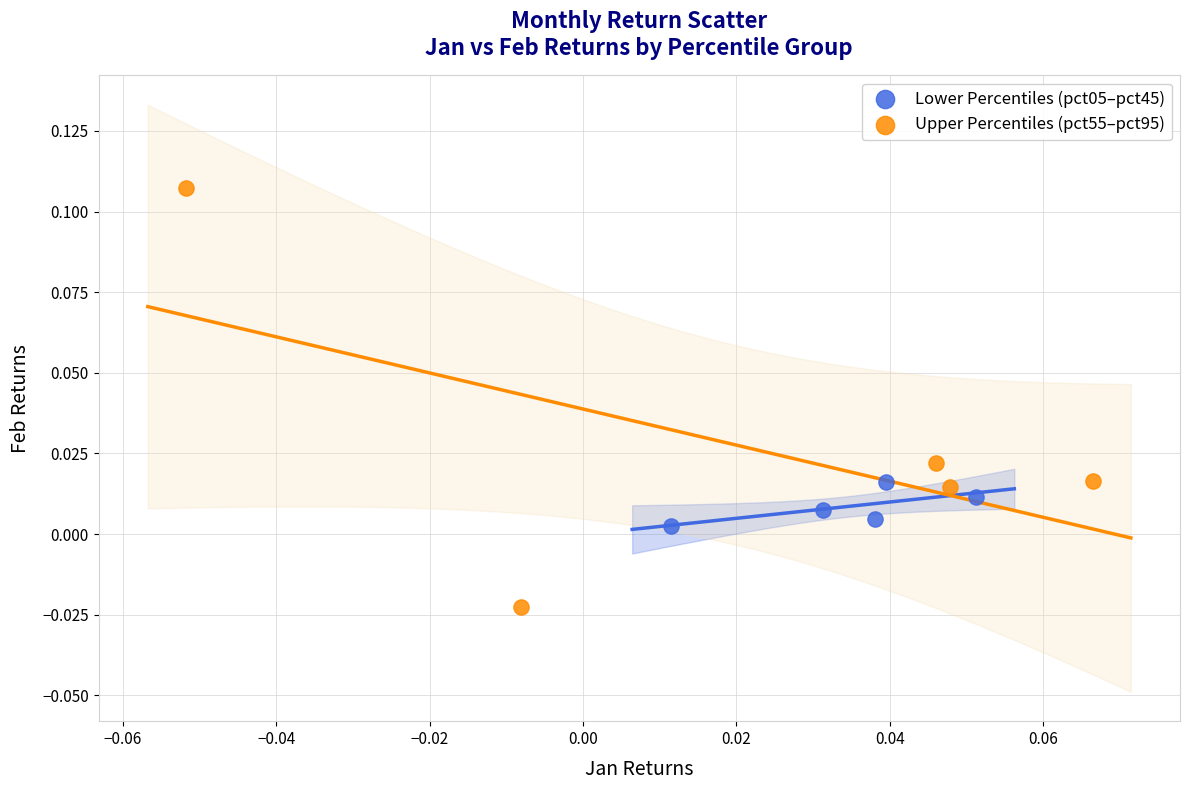

Which series contains the highest Y value?

Upper Percentiles (pct55–pct95)